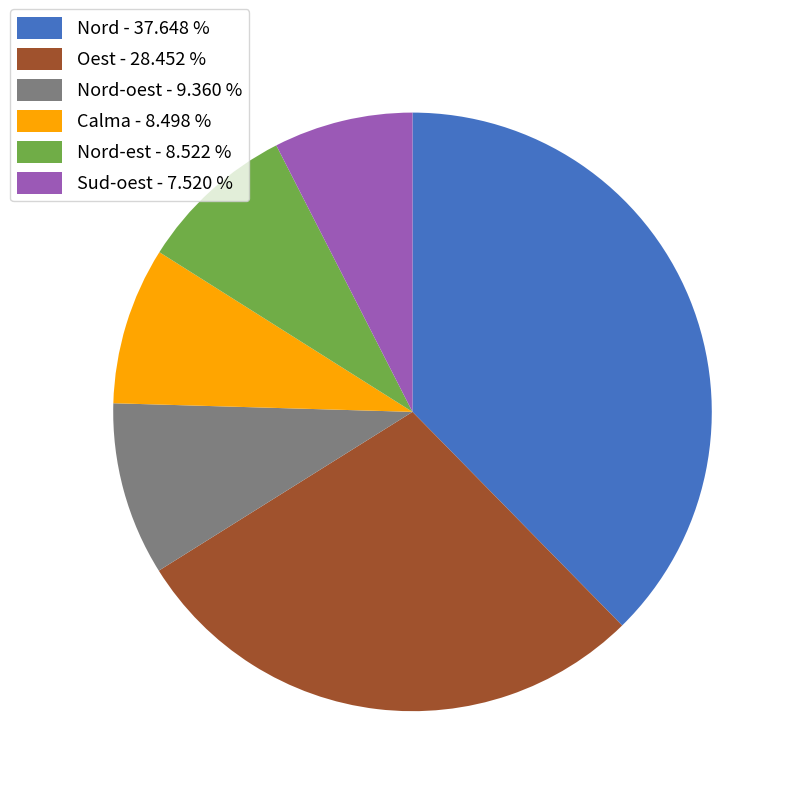

Approximately how many times larger is the value at Sud-oest - 7.520 % compared to Calma - 8.498 %?

0.9